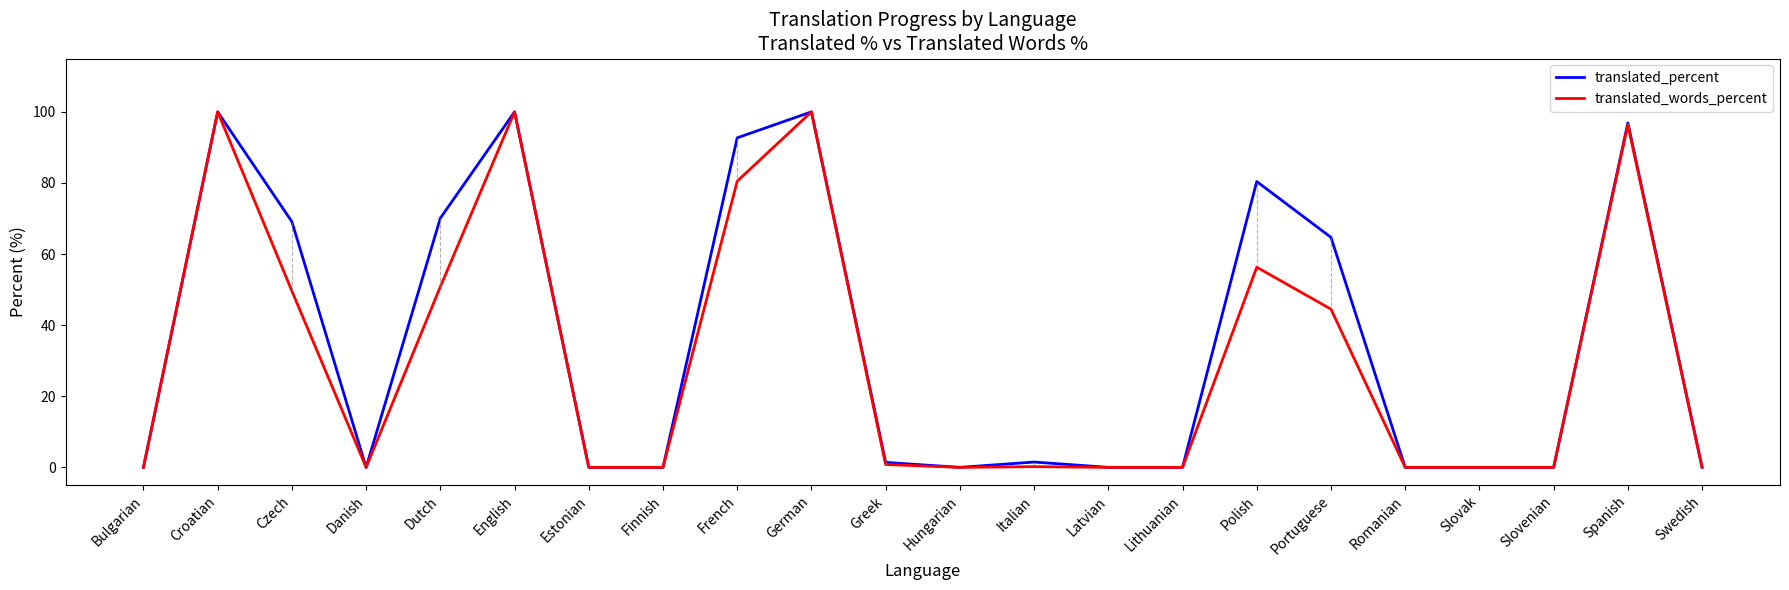

What is the approximate value of translated_percent at Spanish?

96.9